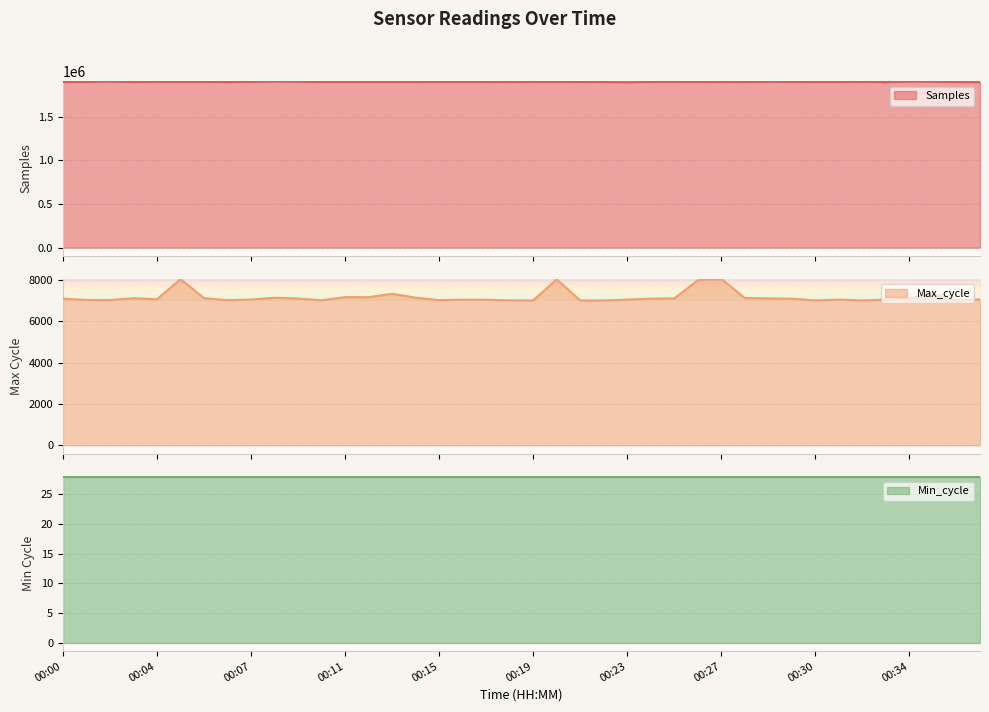

Between 00:05 and 00:03, which is larger?

00:05